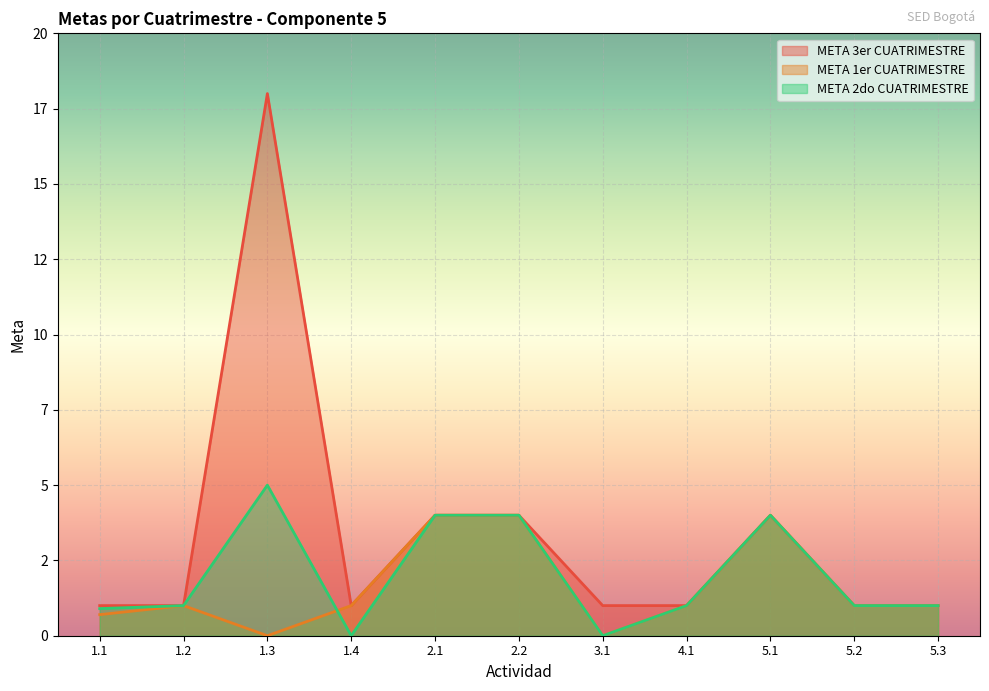

List the labels in order of META 1er CUATRIMESTRE value, smallest first.

1.3, 3.1, 1.1, 1.2, 1.4, 4.1, 5.2, 5.3, 2.1, 2.2, 5.1